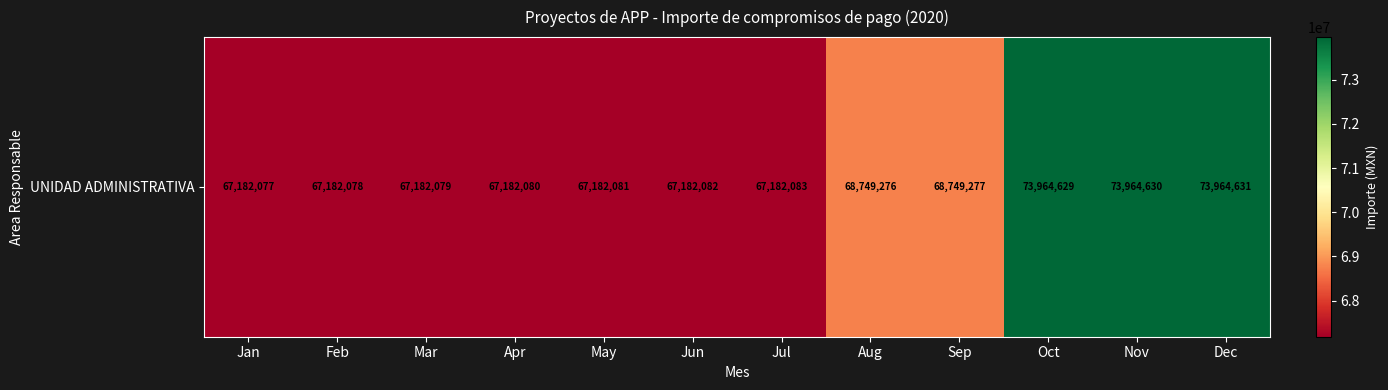

What is the average value?

69138917